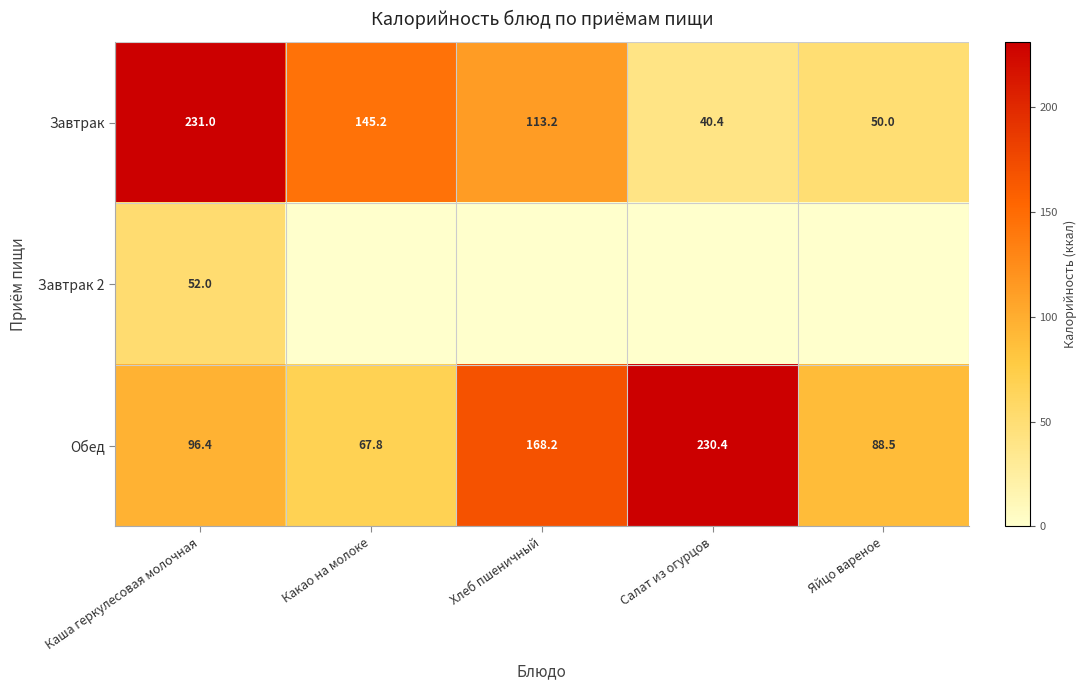

What is the lowest value of the Завтрак series?

40.4